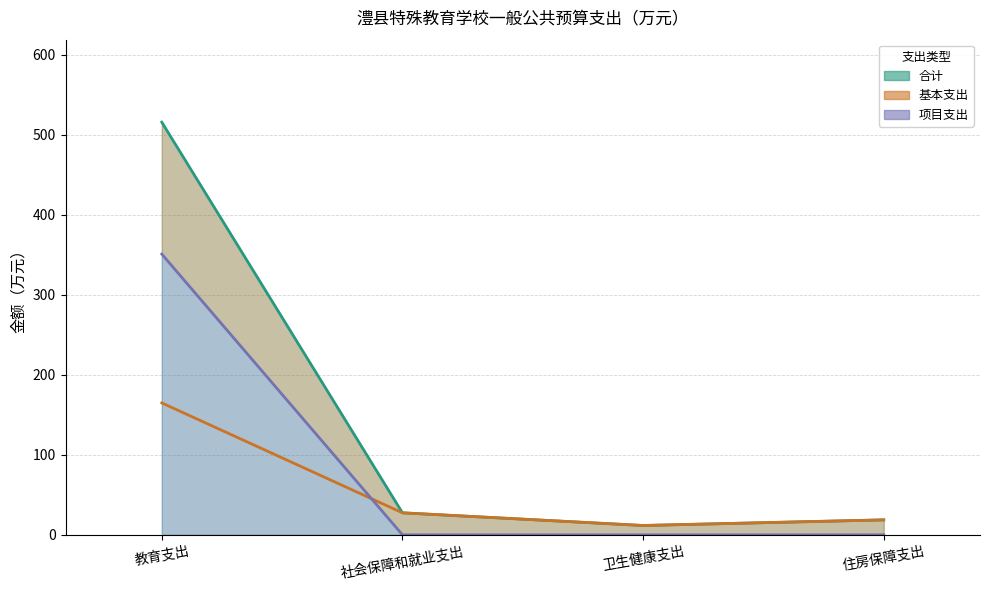

What is the difference between the maximum and second lowest values in the 基本支出（线） series?

146.2